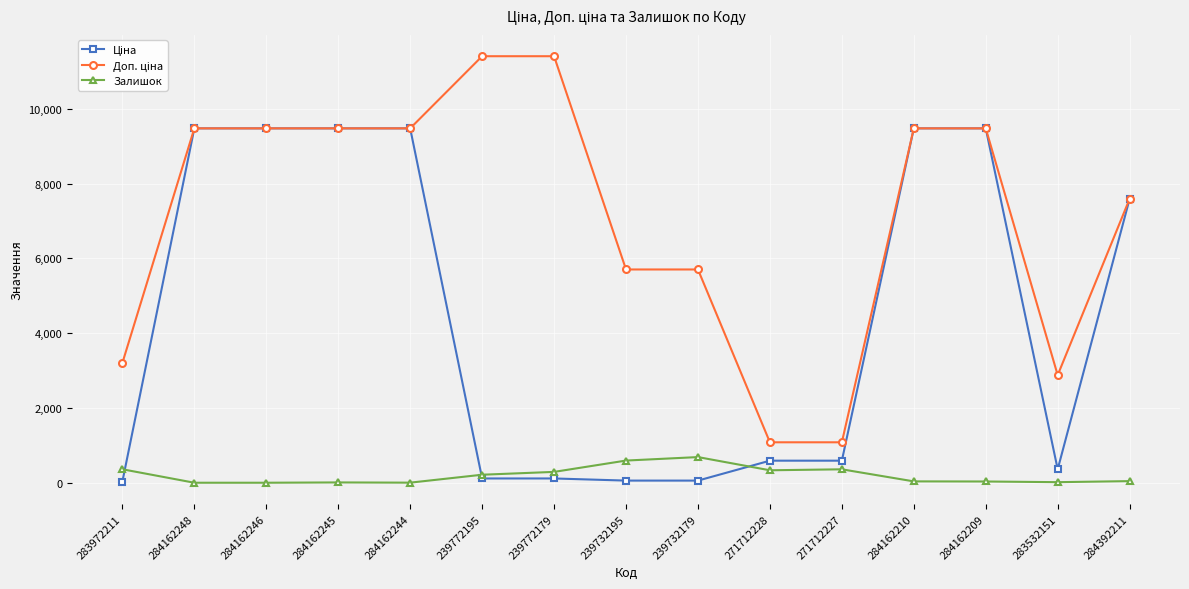

At how many categories does at least one series exceed 957?

15